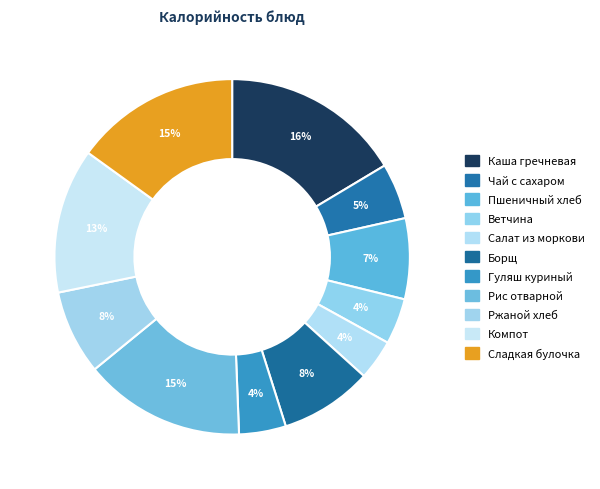

How many slices are in this pie chart?

11